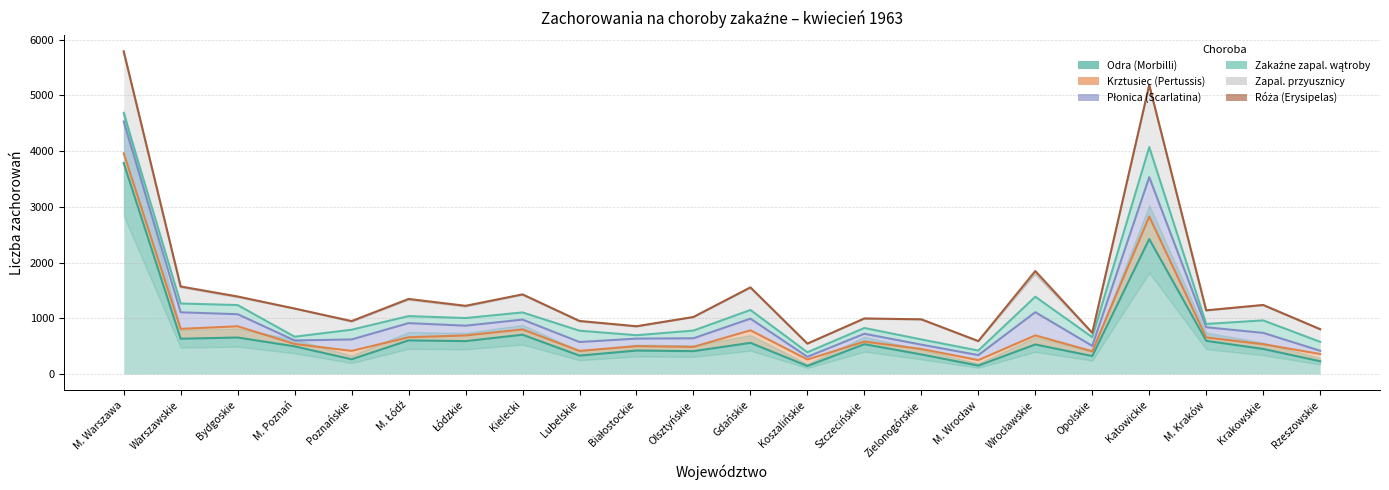

Where does the Róża (Erysipelas) series first go above 8?

Warszawskie